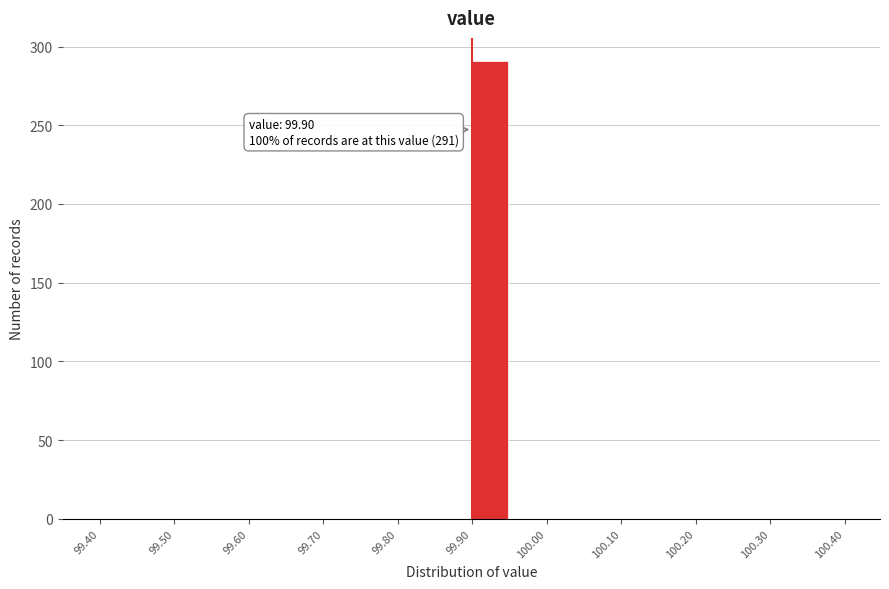

Over which range of the x-axis is the bar tallest?

99.90 to 99.95